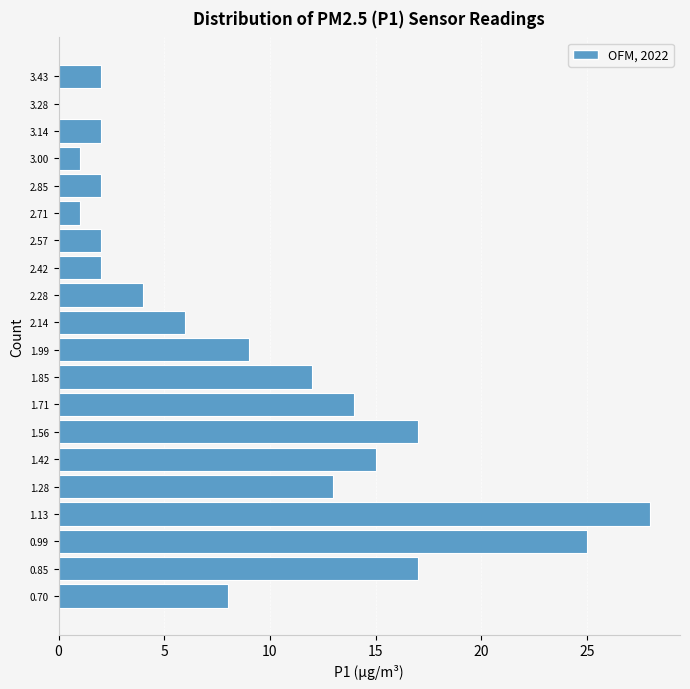

Reading bottom to top, transcribe this chart: for each bar, give the range it covers on the y-axis and its length. Neither the bar edges nor the lengths are printed on the chart, so give them approximately, as read against the axes.

0.64 to 0.78: 8
0.78 to 0.92: 17
0.92 to 1.06: 25
1.06 to 1.20: 28
1.20 to 1.34: 13
1.34 to 1.50: 15
1.50 to 1.64: 17
1.64 to 1.78: 14
1.78 to 1.92: 12
1.92 to 2.06: 9
2.06 to 2.20: 6
2.20 to 2.36: 4
2.36 to 2.50: 2
2.50 to 2.64: 2
2.64 to 2.78: 1
2.78 to 2.92: 2
2.92 to 3.06: 1
3.06 to 3.22: 2
3.22 to 3.36: 0
3.36 to 3.50: 2